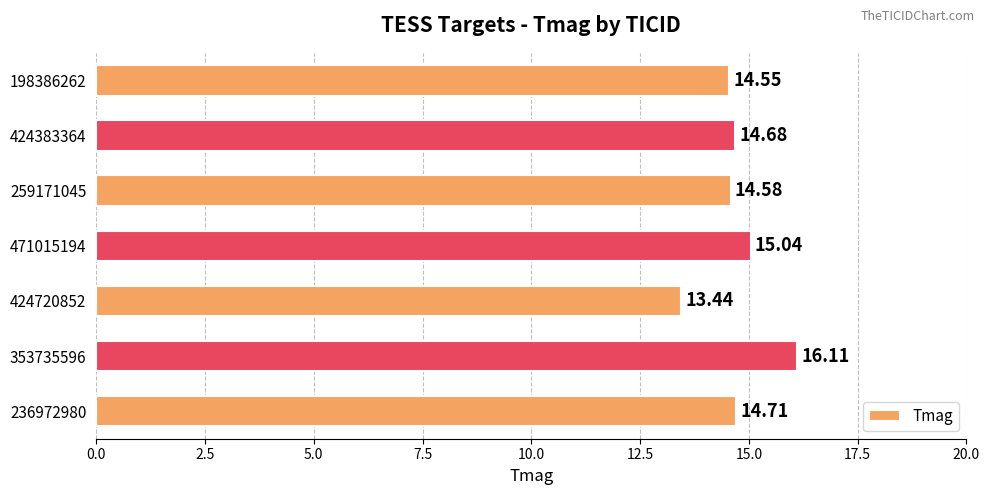

What is the difference between the second highest and second lowest values?

0.5